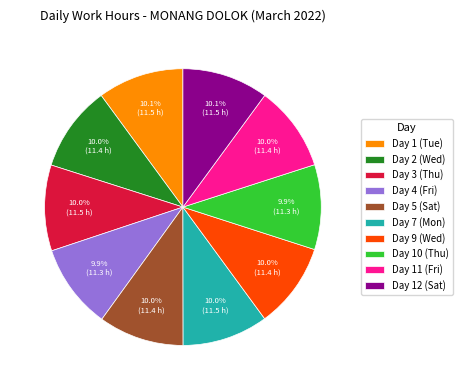

Combined, do Day 11 (Fri) and Day 12 (Sat) account for over 50%?

No